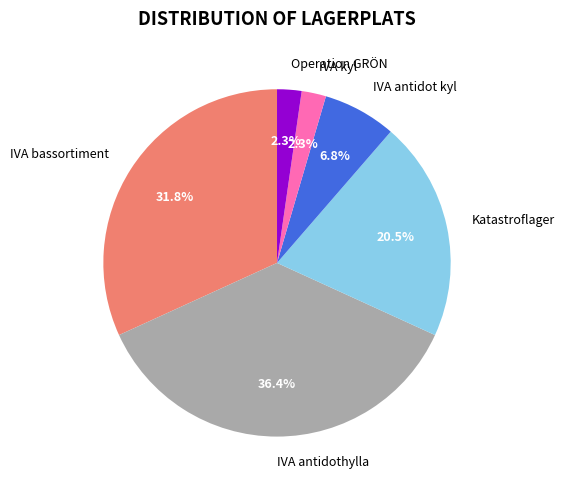

Which category has the biggest portion of the pie?

IVA antidothylla